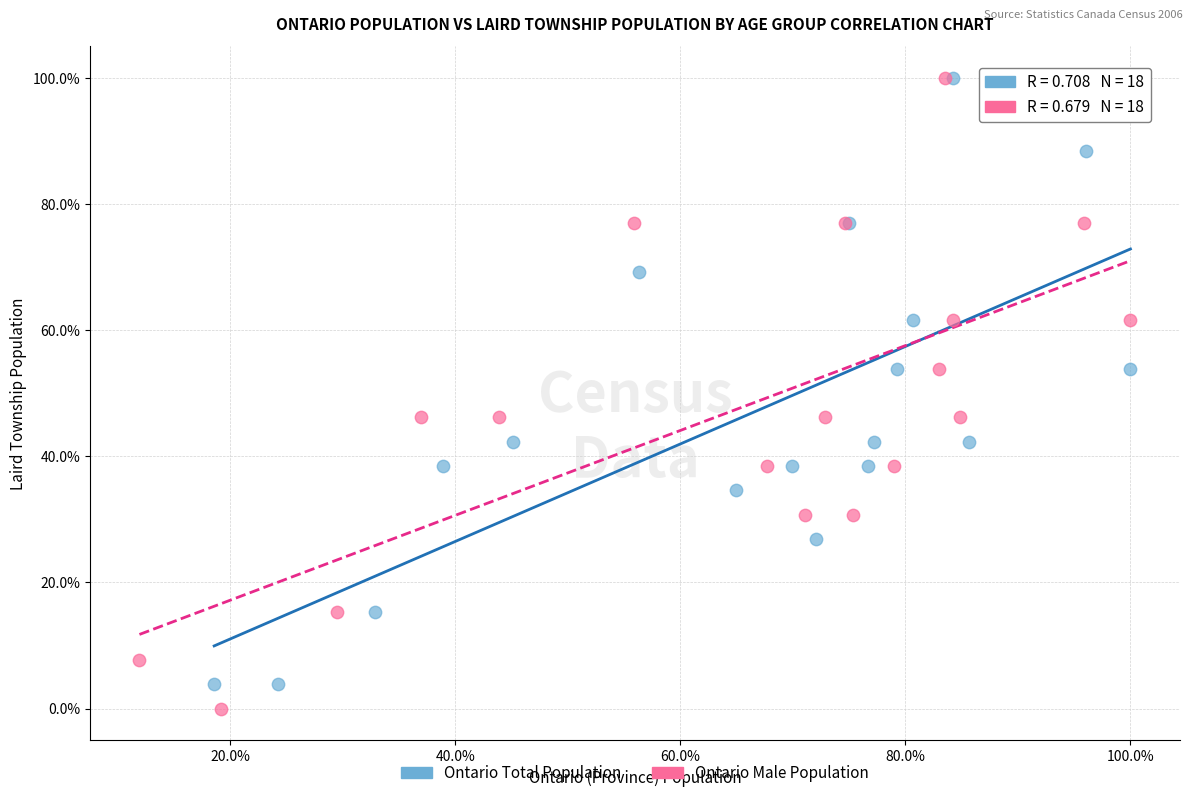

What are all the series names shown in the legend?

Ontario Total Population, Ontario Male Population